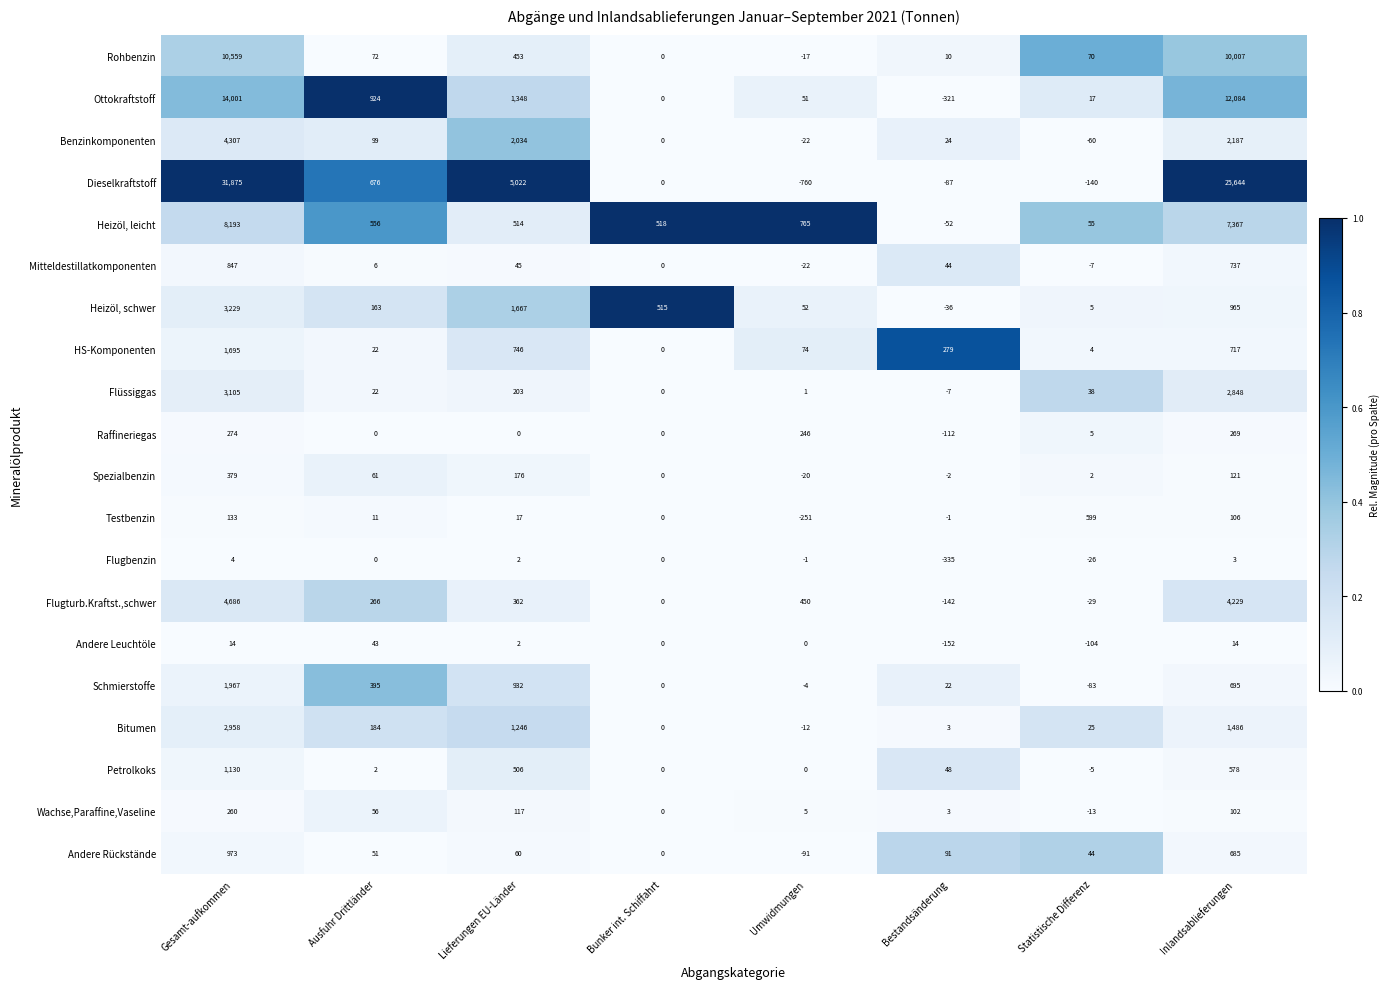

What is the difference between the highest and lowest values at Bestandsänderung?

614